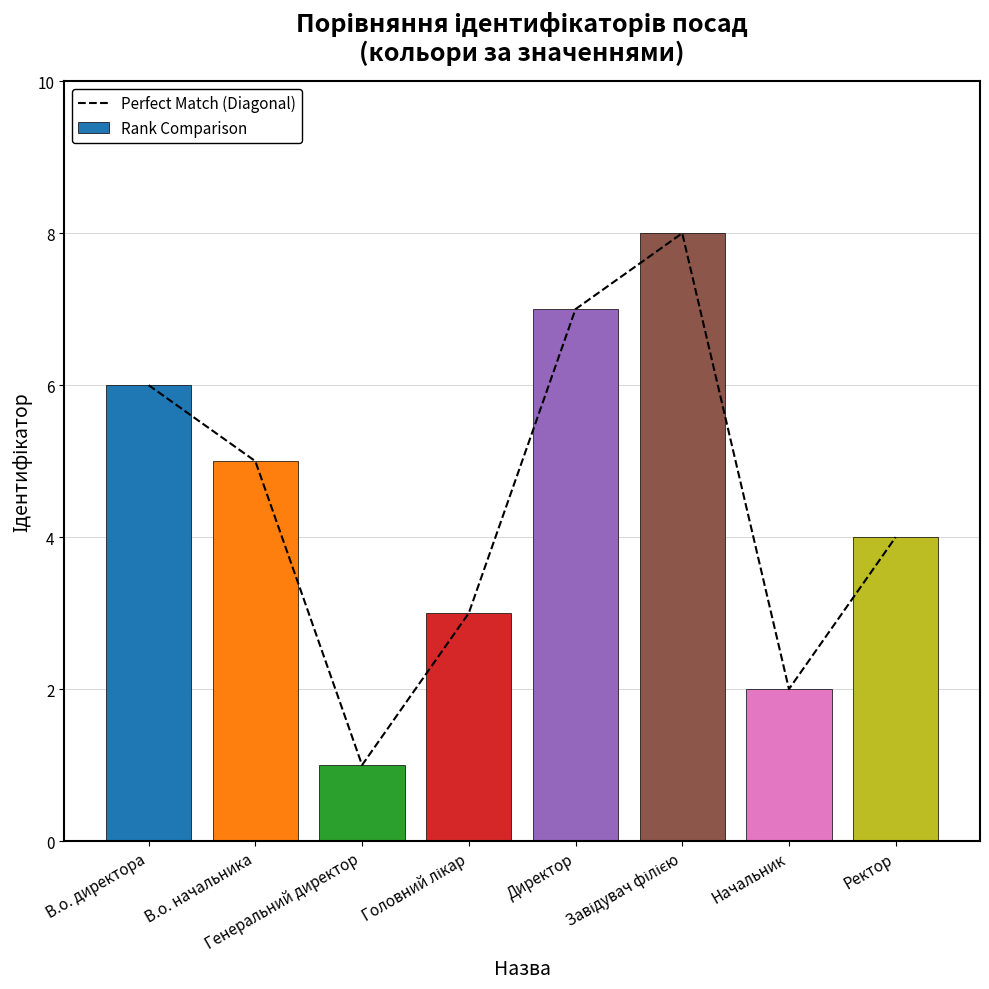

Count the Rank Comparison values in the range 3 to 7.

5